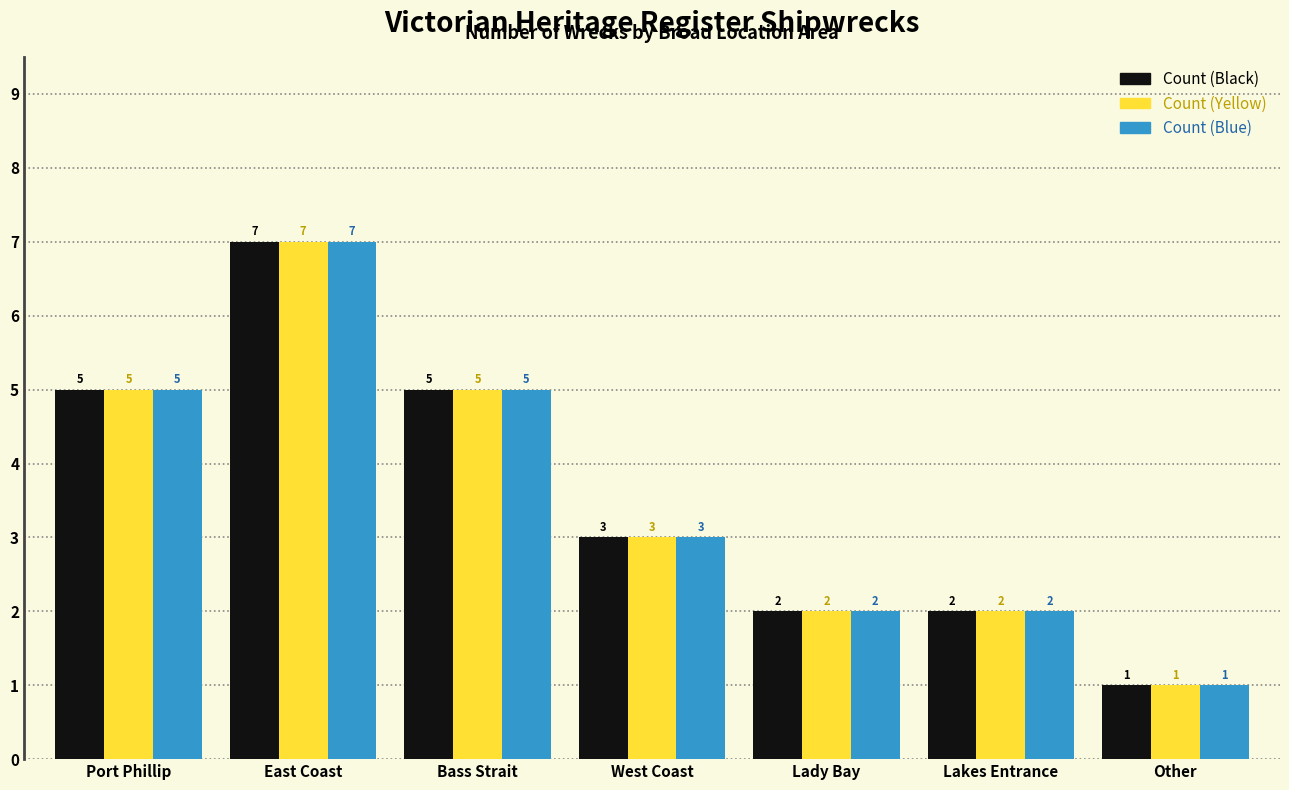

Reading right to left, list all the values displayed in this chart.

Count (Black): 1	2	2	3	5	7	5
Count (Yellow): 1	2	2	3	5	7	5
Count (Blue): 1	2	2	3	5	7	5